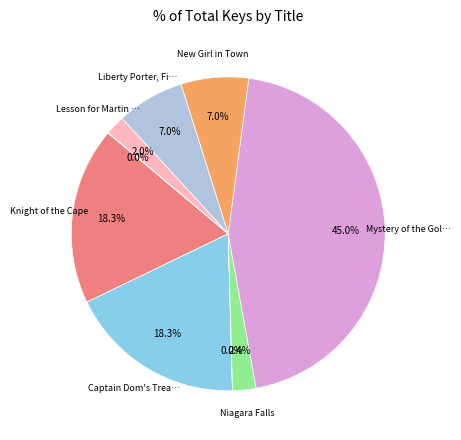

To the nearest percent, what is the average slice percentage?

11%